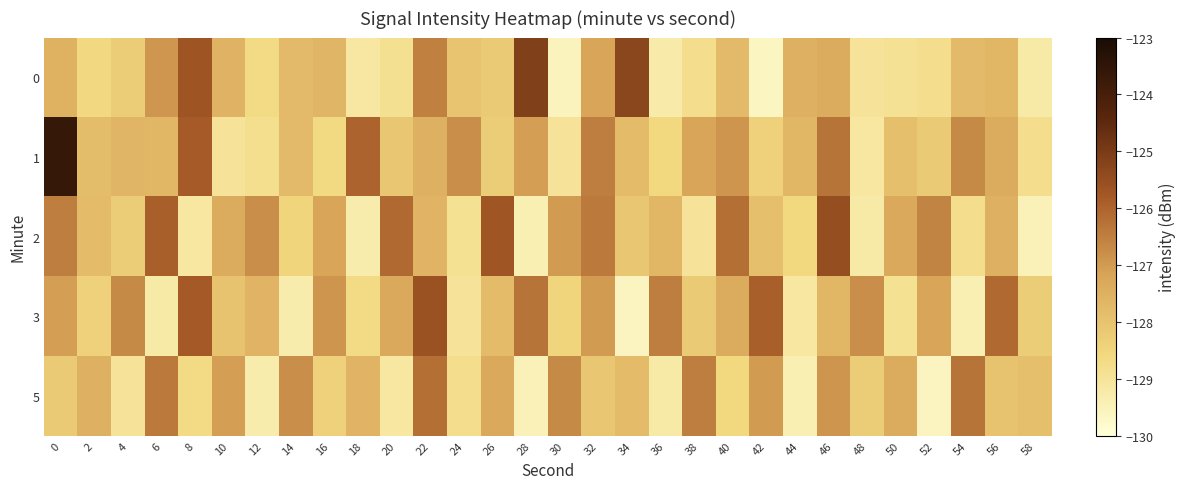

Reading right to left, list all the values displayed in this chart.

0: 58=-129.2	56=-127.7	54=-127.8	52=-128.8	50=-128.9	48=-129.0	46=-127.4	44=-127.5	42=-129.6	40=-127.8	38=-128.8	36=-129.2	34=-125.3	32=-127.2	30=-129.6	28=-125.1	26=-128.2	24=-128.1	22=-126.5	20=-128.9	18=-129.1	16=-127.6	14=-127.8	12=-128.7	10=-127.6	8=-125.7	6=-126.9	4=-128.3	2=-128.6	0=-127.6
1: 58=-128.8	56=-127.4	54=-126.7	52=-128.2	50=-127.9	48=-129.1	46=-126.3	44=-127.7	42=-128.4	40=-126.9	38=-127.2	36=-128.6	34=-127.8	32=-126.5	30=-129.0	28=-127.1	26=-128.3	24=-126.8	22=-127.5	20=-128.1	18=-126.0	16=-128.7	14=-127.8	12=-128.8	10=-129.0	8=-125.8	6=-127.7	4=-127.6	2=-127.9	0=-123.6
2: 58=-129.5	56=-127.5	54=-128.8	52=-126.6	50=-127.3	48=-129.2	46=-125.5	44=-128.6	42=-127.9	40=-126.2	38=-129.0	36=-127.7	34=-128.1	32=-126.4	30=-127.0	28=-129.4	26=-125.7	24=-128.9	22=-127.6	20=-126.1	18=-129.3	16=-127.2	14=-128.5	12=-126.8	10=-127.4	8=-129.1	6=-125.9	4=-128.3	2=-127.8	0=-126.5
3: 58=-128.3	56=-126.1	54=-129.4	52=-127.2	50=-128.9	48=-126.8	46=-127.7	44=-129.1	42=-125.9	40=-127.4	38=-128.2	36=-126.5	34=-129.6	32=-127.0	30=-128.5	28=-126.3	26=-127.8	24=-129.0	22=-125.6	20=-127.3	18=-128.7	16=-126.9	14=-129.3	12=-127.6	10=-128.0	8=-125.8	6=-129.2	4=-126.7	2=-128.4	0=-127.1
5: 58=-127.9	56=-128.0	54=-126.3	52=-129.6	50=-127.4	48=-128.3	46=-126.9	44=-129.4	42=-127.0	40=-128.6	38=-126.5	36=-129.2	34=-127.8	32=-128.1	30=-126.7	28=-129.5	26=-127.3	24=-128.8	22=-126.2	20=-129.1	18=-127.6	16=-128.4	14=-126.8	12=-129.3	10=-127.1	8=-128.7	6=-126.4	4=-129.0	2=-127.5	0=-128.2